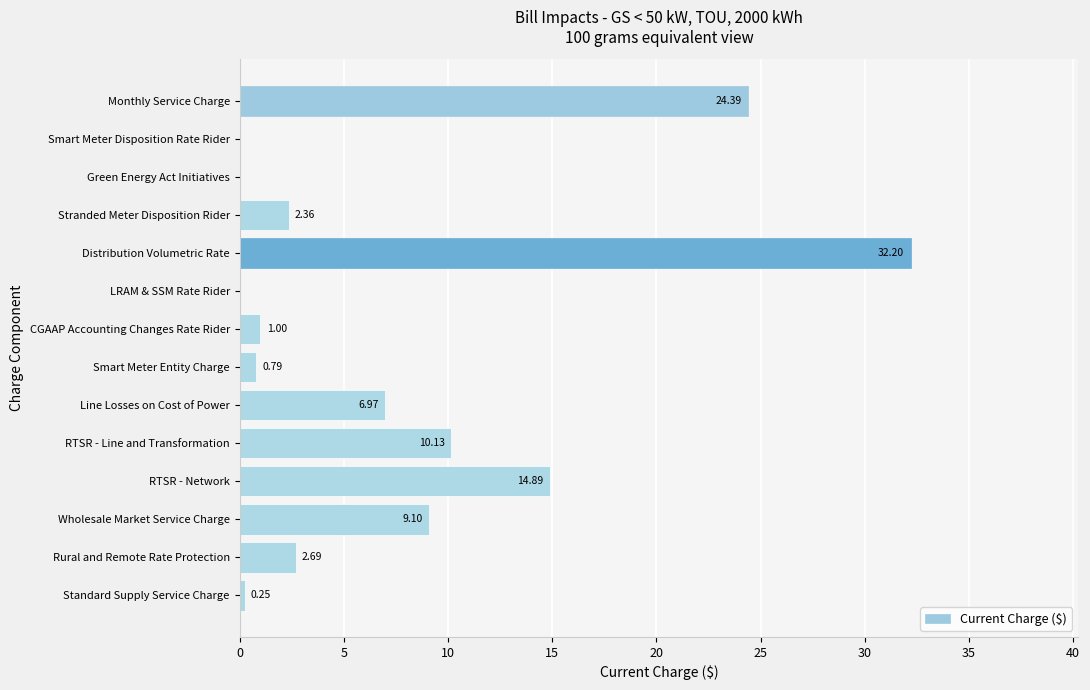

What is the sum of all values?

104.8